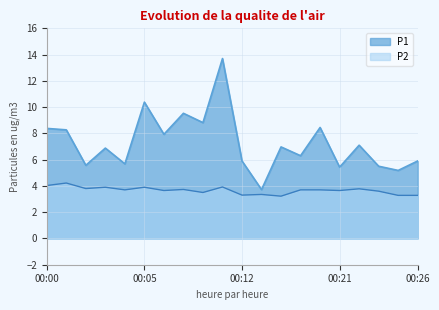

Rank the series by their maximum value, from highest to lowest.

P1, P2